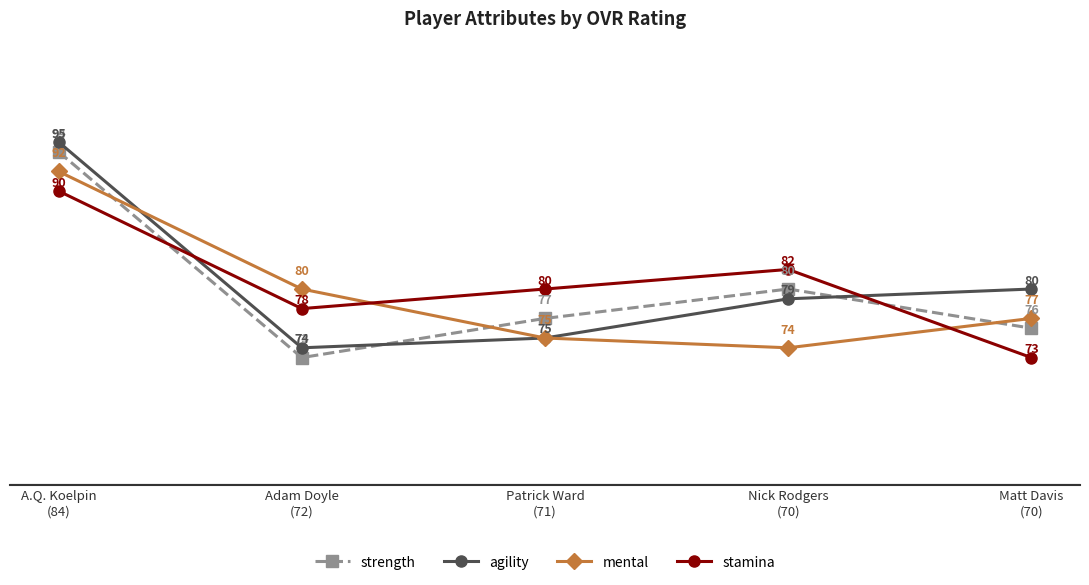

What is the value of the stamina point at the 5th from the left?

73